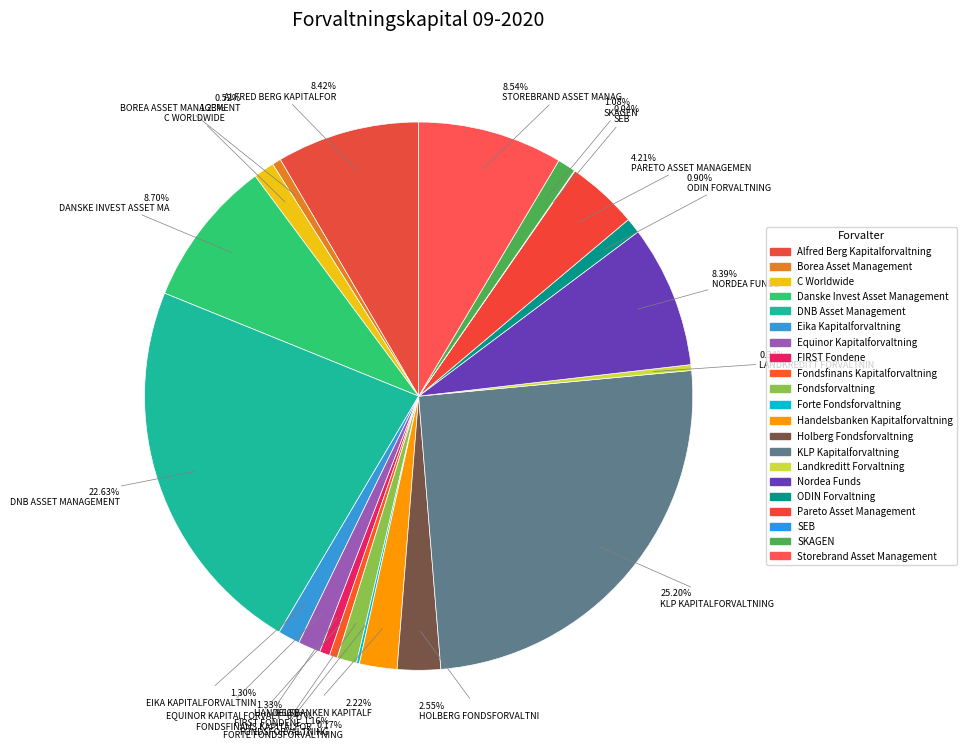

Which slice is the smallest?

SEB